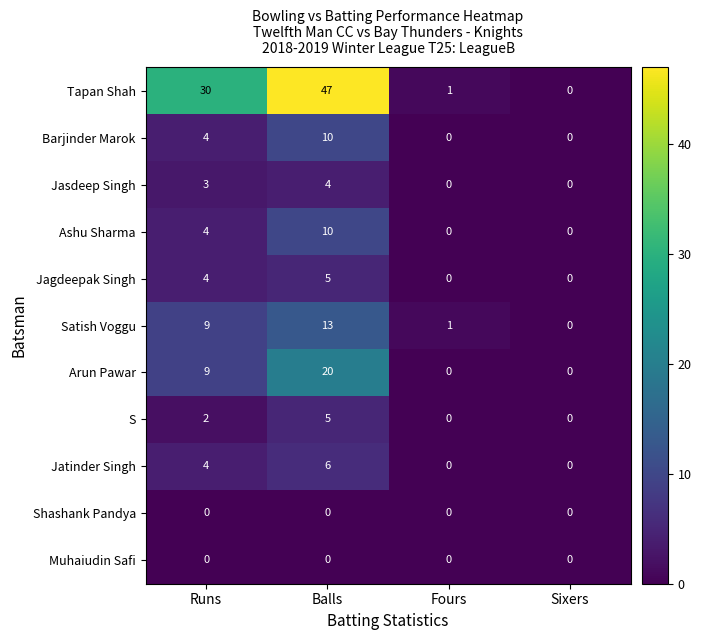

What is the sum of the Jatinder Singh values at Runs and Balls?

10